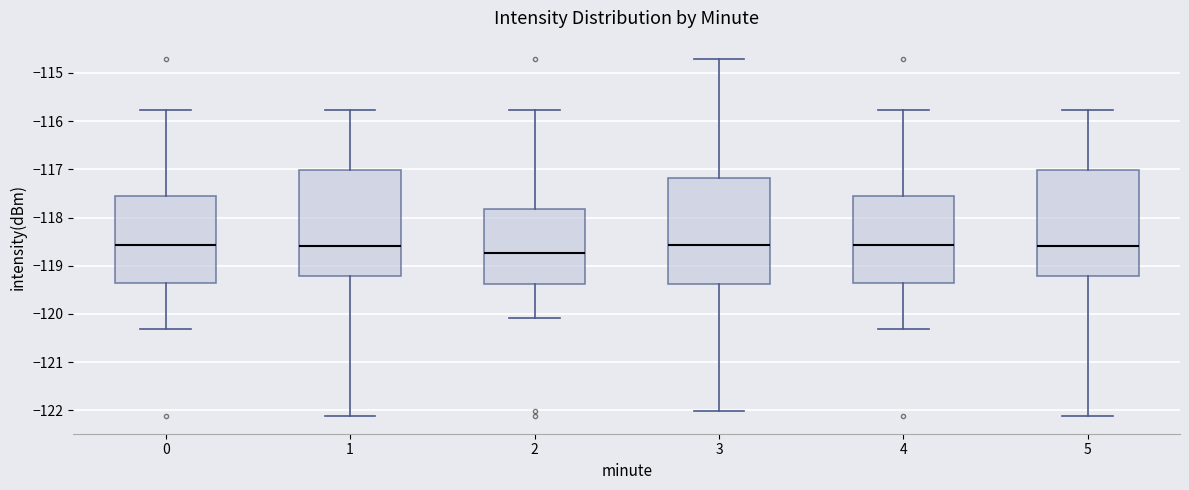

Which box's median line is the lowest?

2